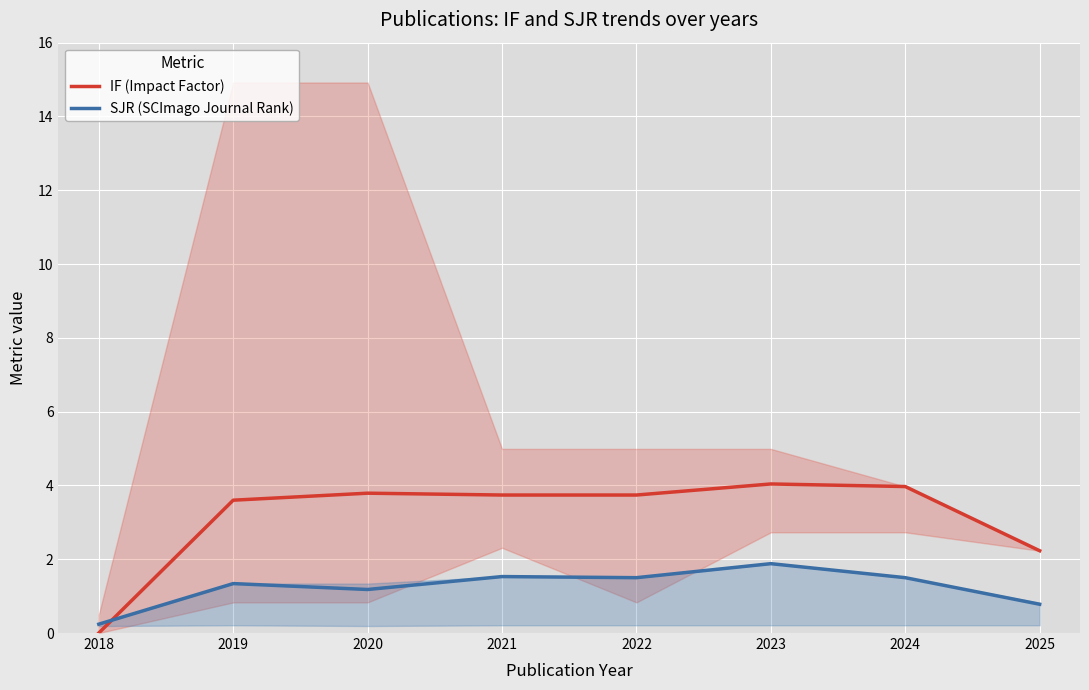

Is it true that IF (Impact Factor) equals 3.0 at 2025?

False